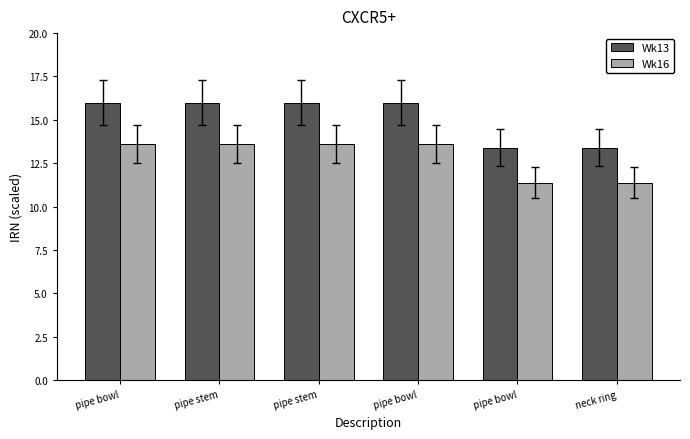

What is the difference between the second highest and second lowest values in the Wk13 series?

2.6